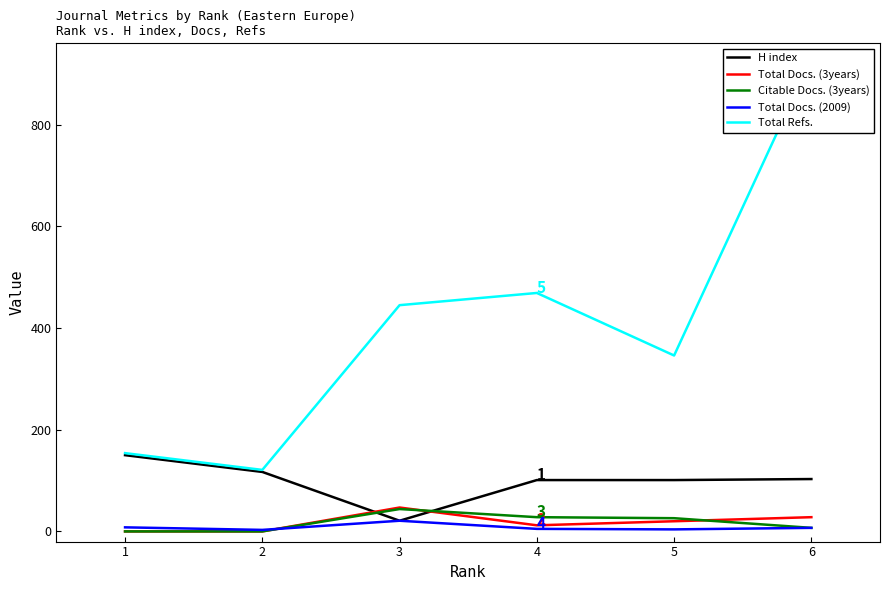

The value of Total Docs. (2009) at 5 is 4. True or false?

True